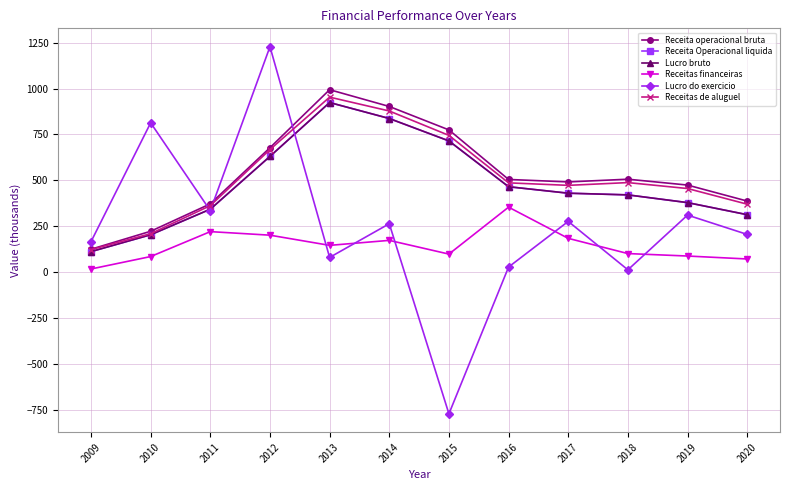

True or false: Receita Operacional liquida and Receitas financeiras intersect in this chart.

False